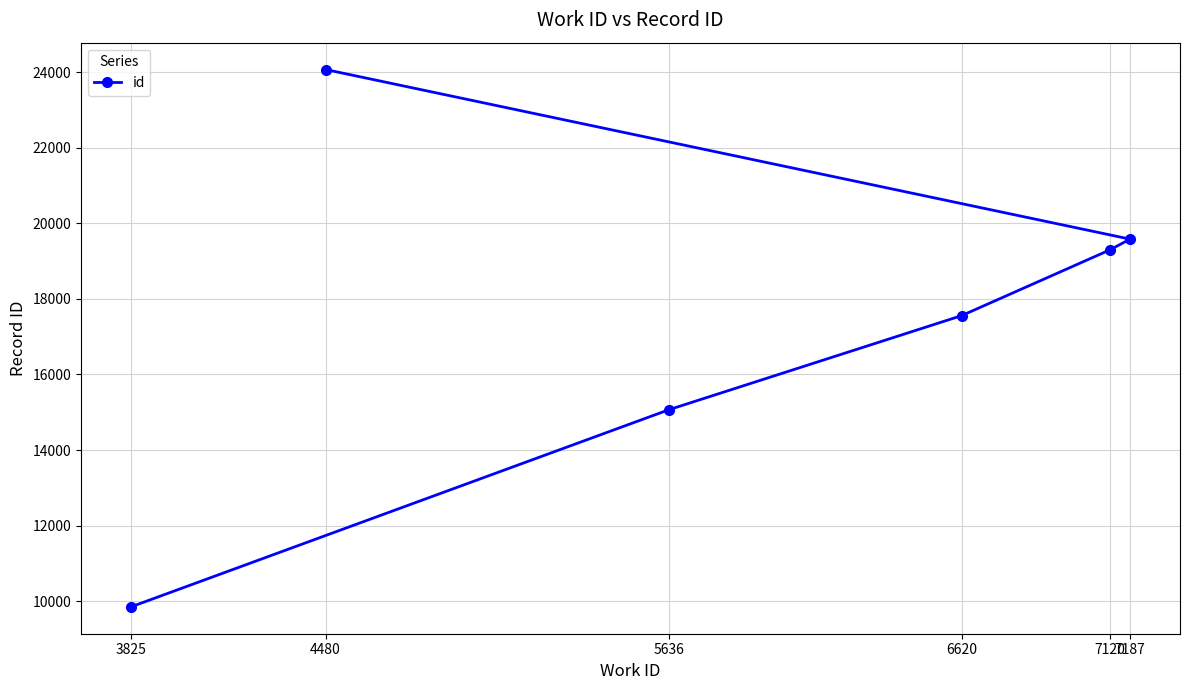

What is the sum of the values at 4480 and 7120?

43368